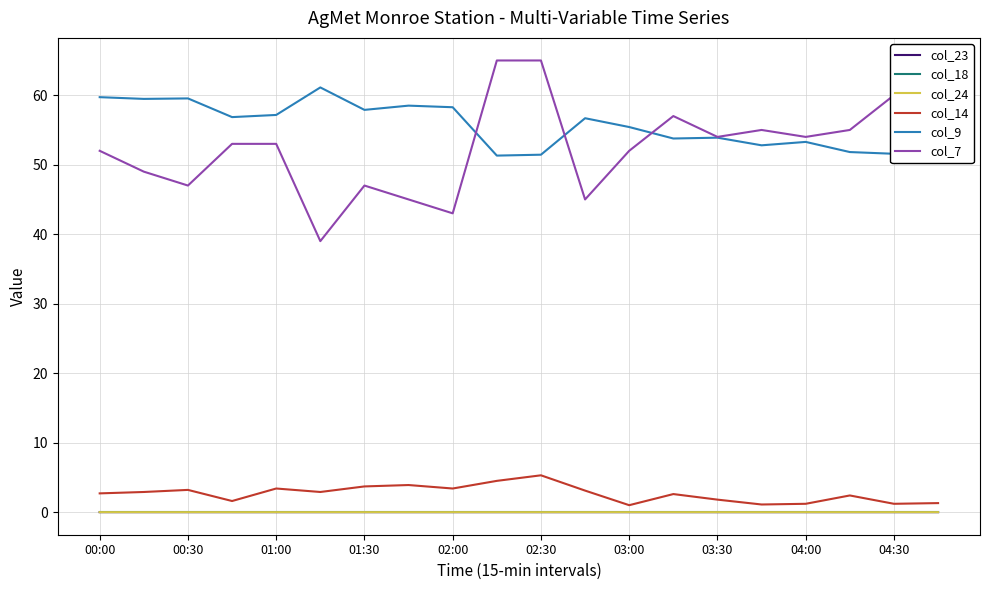

Is the value of col_18 at 01:30 greater than the value of col_7 at 02:00?

No